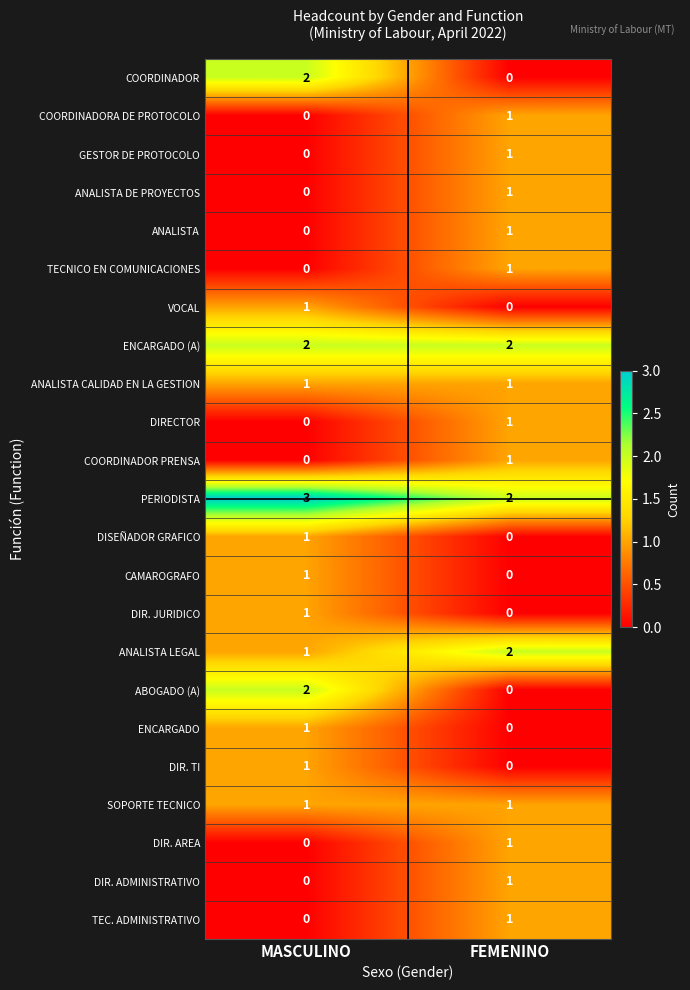

The value of COORDINADORA DE PROTOCOLO at MASCULINO is 0. True or false?

True